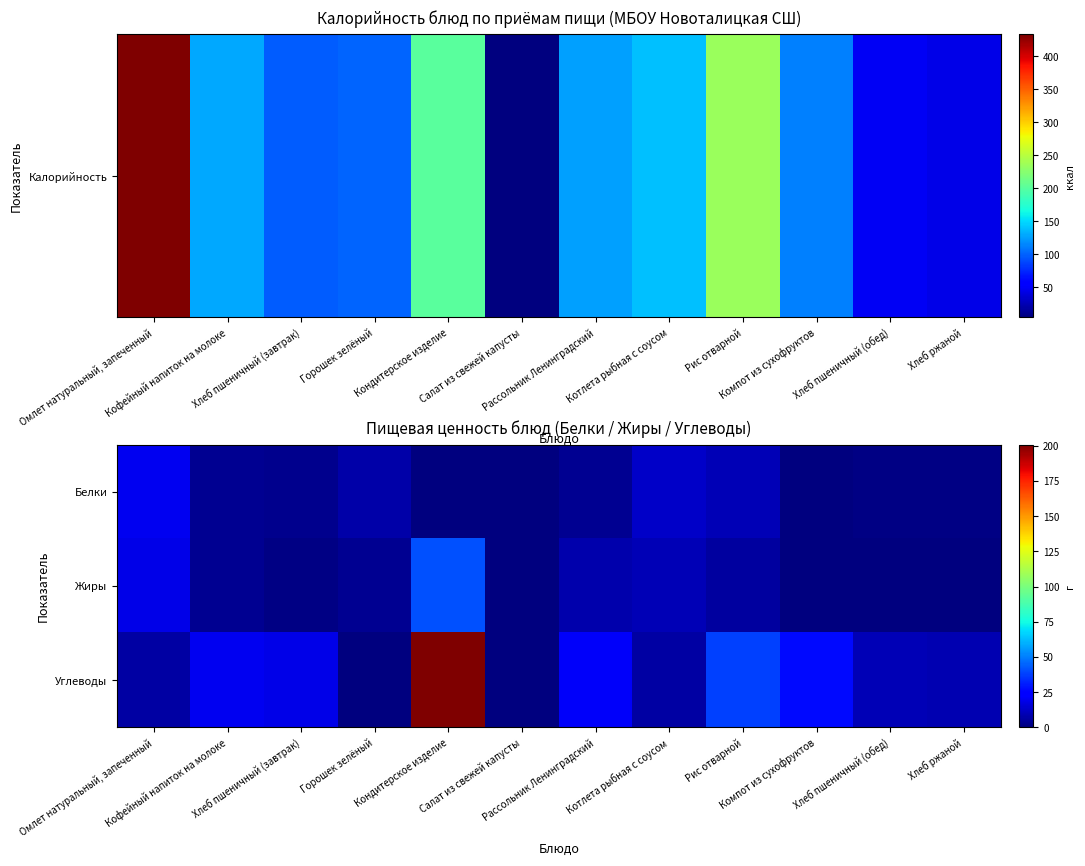

Reading left to right, extract all data points from this chart.

Белки: Омлет натуральный, запеченный=20.1	Кофейный напиток на молоке=3.9	Хлеб пшеничный (завтрак)=2.6	Горошек зелёный=7.2	Кондитерское изделие=0.8	Салат из свежей капусты=0.1	Рассольник Ленинградский=3.2	Котлета рыбная с соусом=12.8	Рис отварной=9.9	Компот из сухофруктов=0.5	Хлеб пшеничный (обед)=1.3	Хлеб ржаной=0.9
Жиры: Омлет натуральный, запеченный=18.3	Кофейный напиток на молоке=3.8	Хлеб пшеничный (завтрак)=0.9	Горошек зелёный=3.6	Кондитерское изделие=40.8	Салат из свежей капусты=0.3	Рассольник Ленинградский=8.1	Котлета рыбная с соусом=9.7	Рис отварной=5.5	Компот из сухофруктов=0.0	Хлеб пшеничный (обед)=0.5	Хлеб ржаной=0.2
Углеводы: Омлет натуральный, запеченный=6.3	Кофейный напиток на молоке=19.7	Хлеб пшеничный (завтрак)=18.8	Горошек зелёный=0.0	Кондитерское изделие=200.8	Салат из свежей капусты=0.4	Рассольник Ленинградский=21.2	Котлета рыбная с соусом=6.9	Рис отварной=38.3	Компот из сухофруктов=26.9	Хлеб пшеничный (обед)=9.8	Хлеб ржаной=9.0